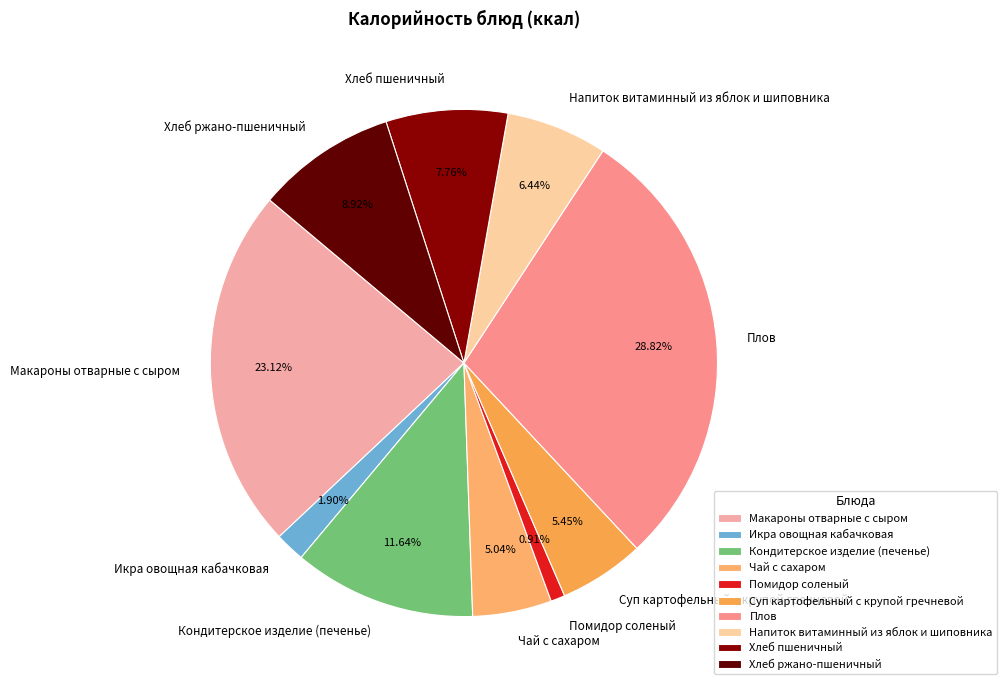

To the nearest percent, what is the difference between the Макароны отварные с сыром and Хлеб пшеничный slice percentages?

15%